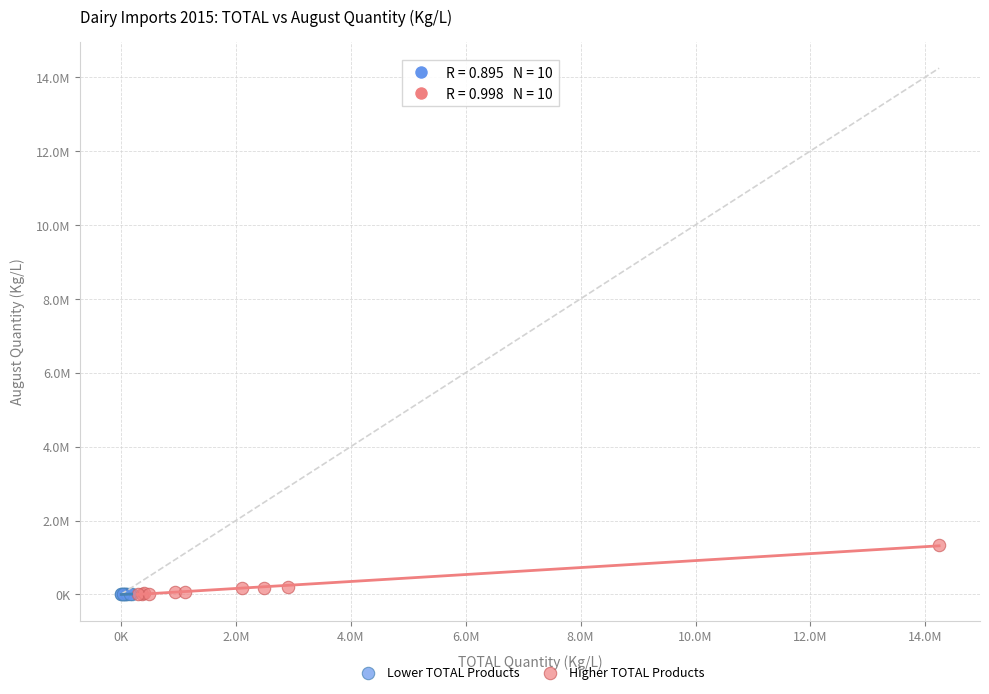

What are all the series names shown in the legend?

Lower TOTAL Products, Higher TOTAL Products